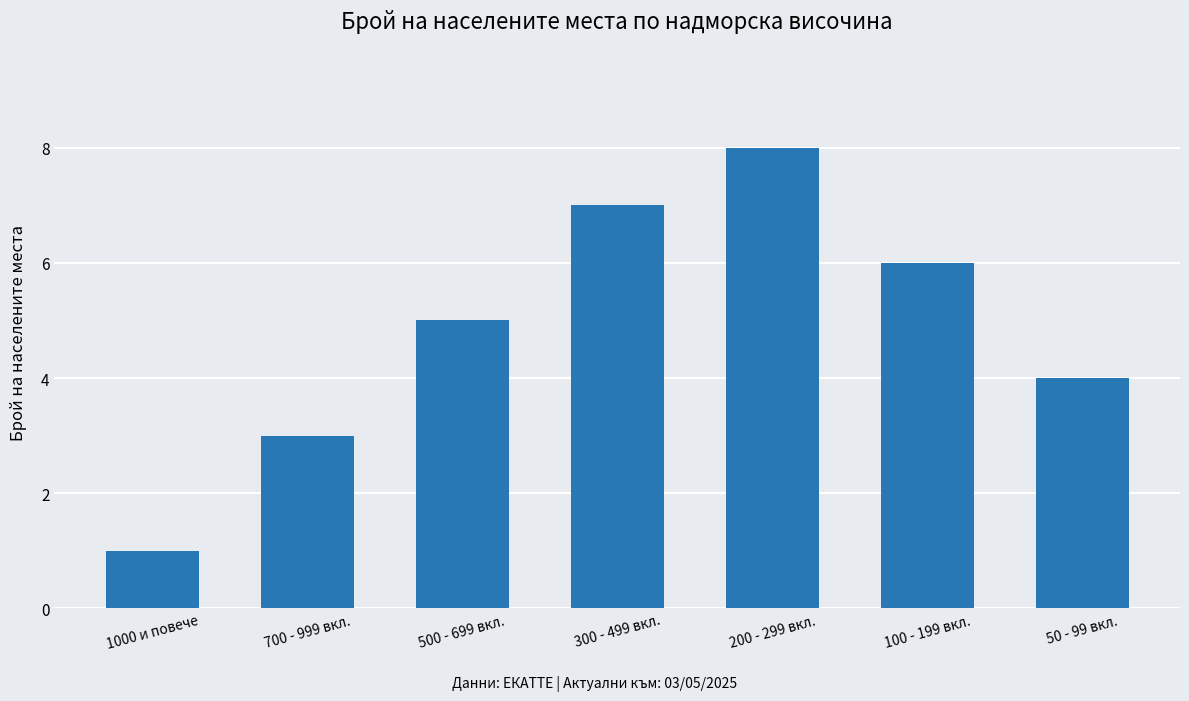

True or false: the data shows 12 at 300 - 499 вкл..

False